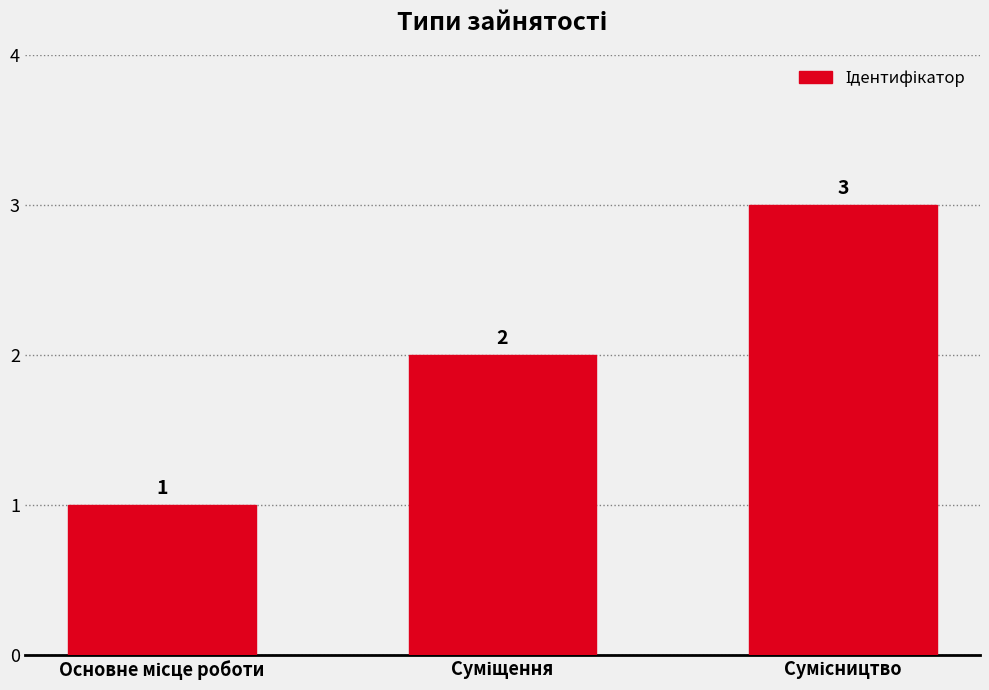

What is the value of the 1st bar from the left?

1